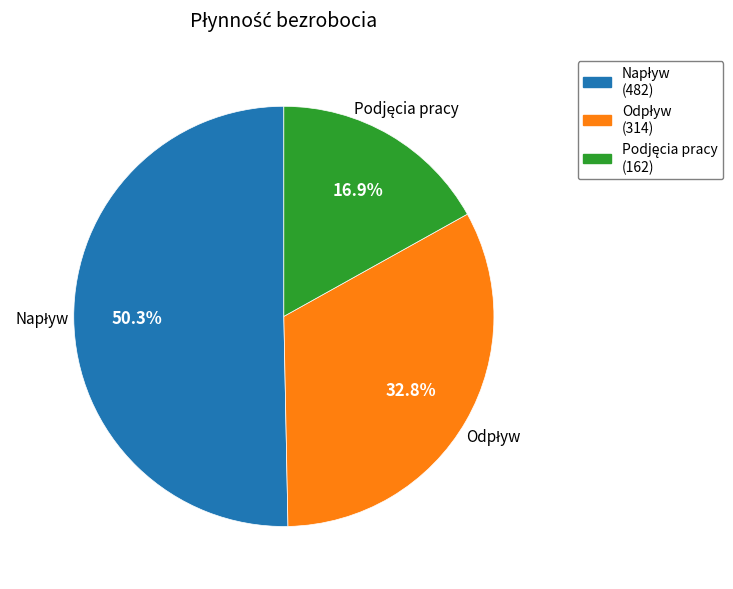

To the nearest percent, what is the difference between the largest and smallest slice percentages?

33%